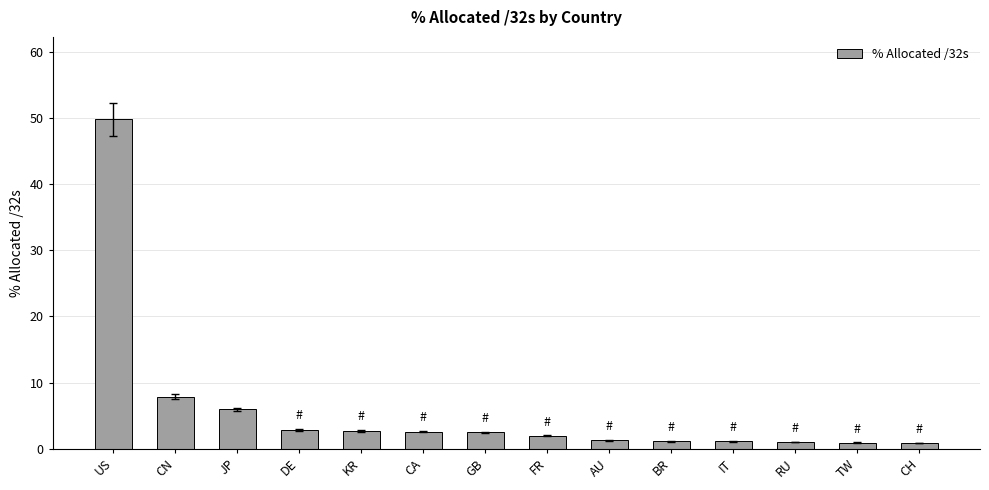

True or false: the data shows 2.0 at FR.

True